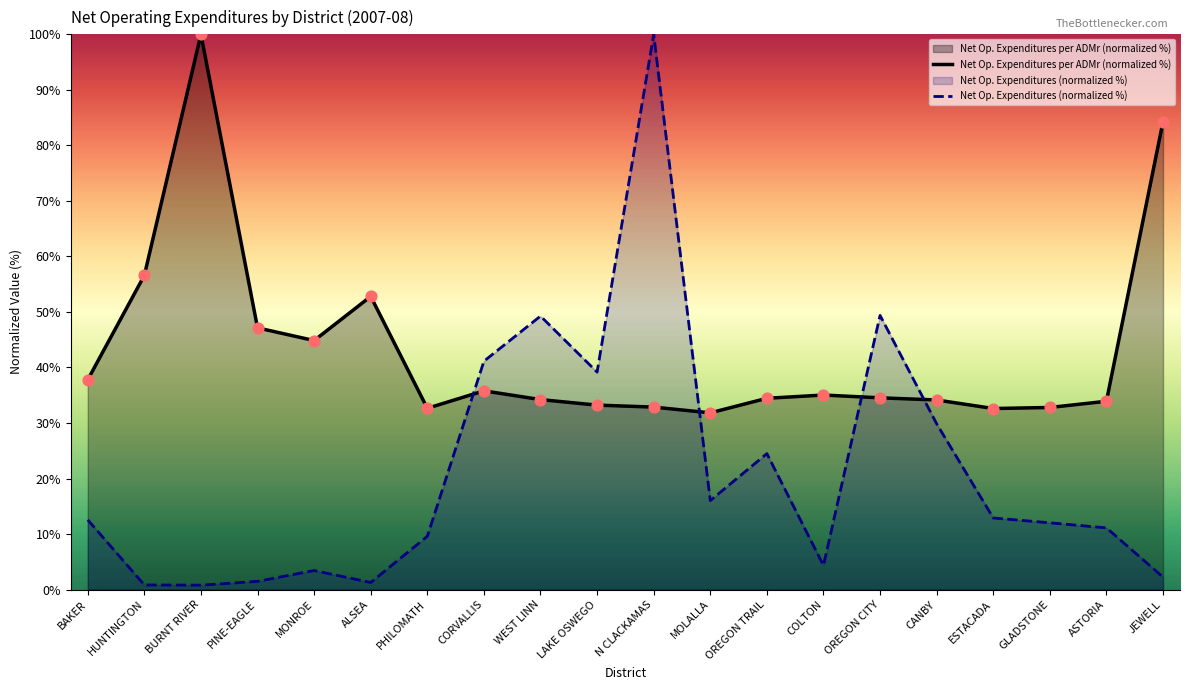

Which series contains the lowest Y value?

Net Operating Expenditures